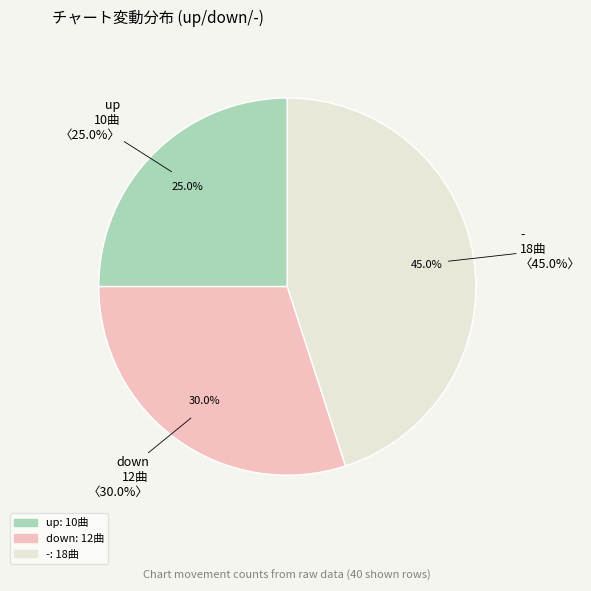

Is it true that down is 43% of the pie?

False